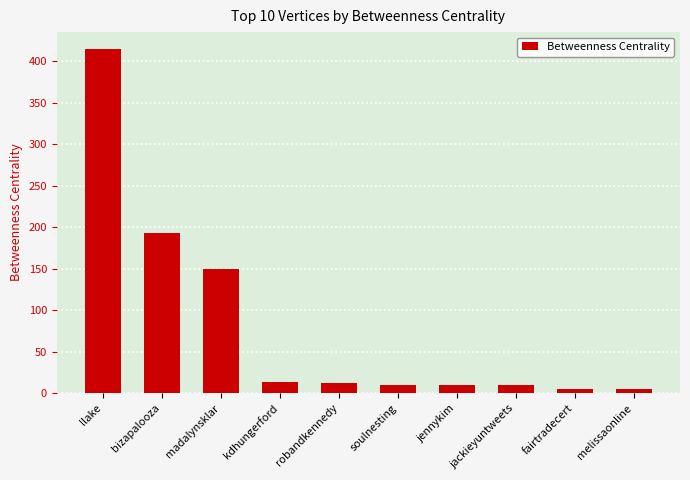

What is the change in value from madalynsklar to jennykim?

-140.5